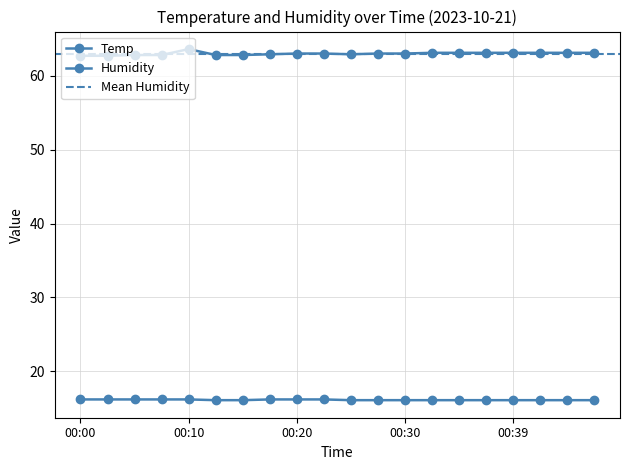

At which category is the sum across all series the highest?

00:10